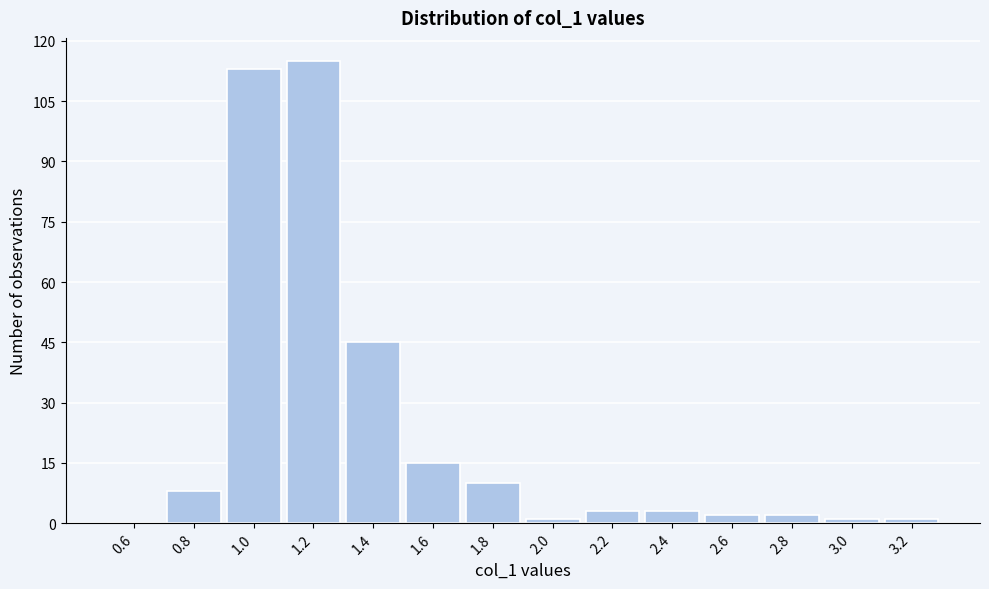

Reading left to right, transcribe this chart: for each bar, give the range it covers on the x-axis and its height. The values are not printed on the chart, so give them approximately, as read against the axis.

0.5 to 0.7: 0
0.7 to 0.9: 8
0.9 to 1.1: 114
1.1 to 1.3: 116
1.3 to 1.5: 46
1.5 to 1.7: 16
1.7 to 1.9: 10
1.9 to 2.1: under 2
2.1 to 2.3: 4
2.3 to 2.5: 4
2.5 to 2.7: 2
2.7 to 2.9: 2
2.9 to 3.1: under 2
3.1 to 3.3: under 2